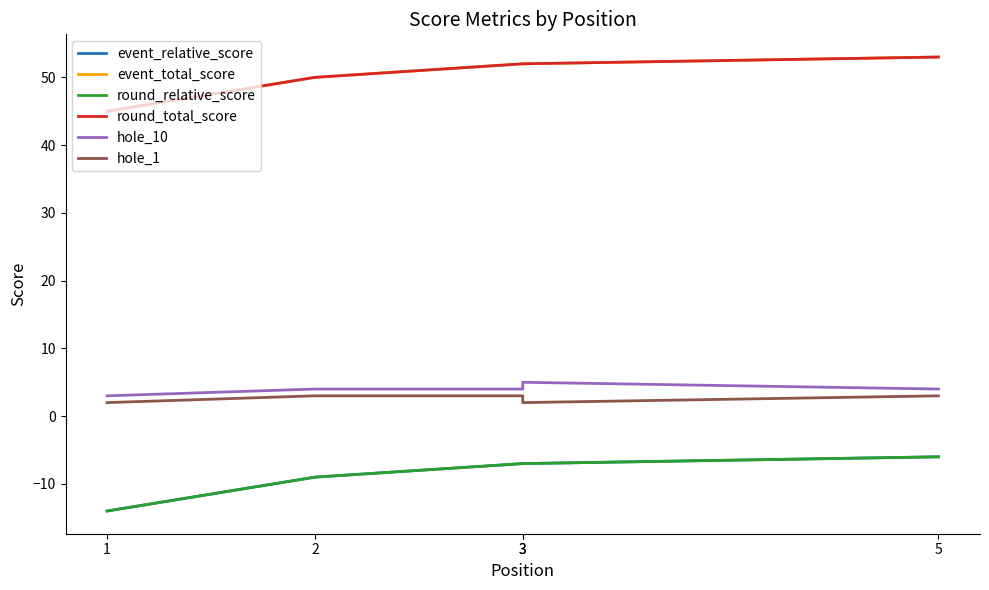

Does the chart display data point markers on the line(s)?

No